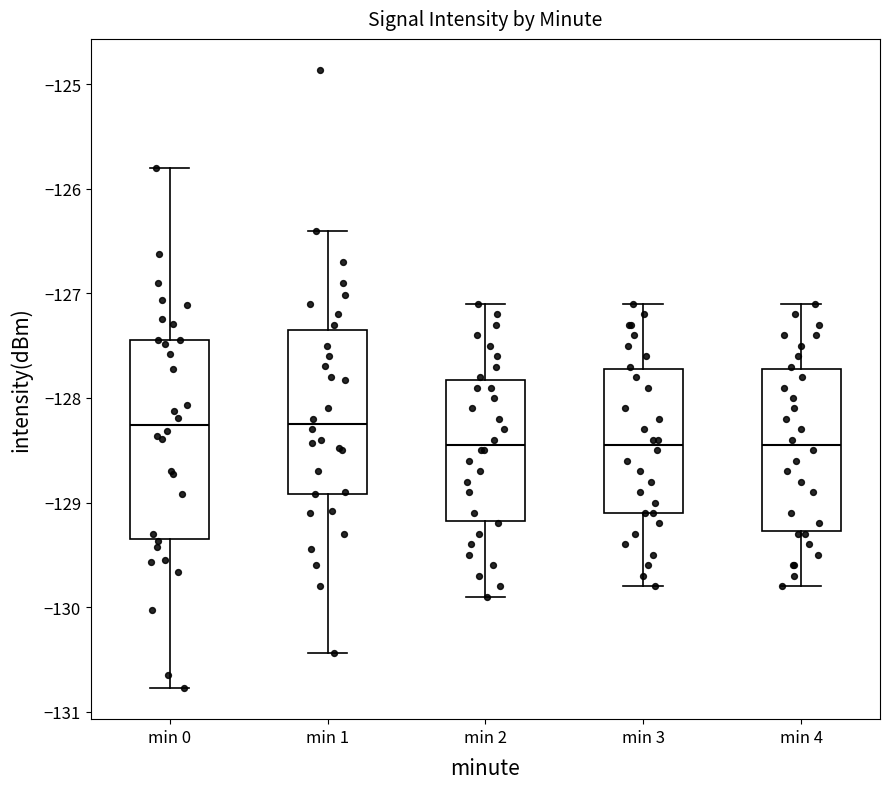

Comparing the boxes themselves (not the whiskers), which one is the tallest?

min 0